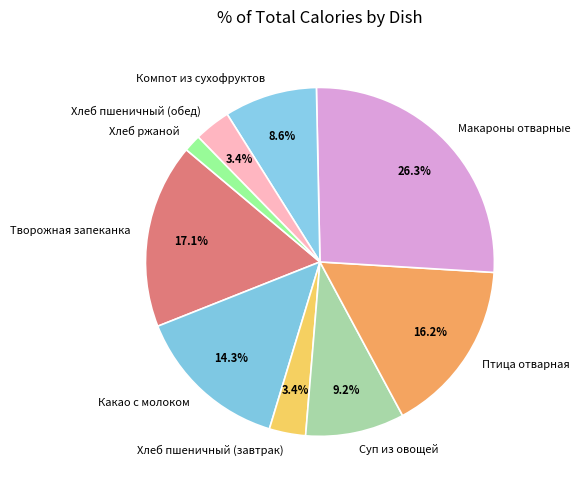

Which category has the biggest portion of the pie?

Макароны отварные